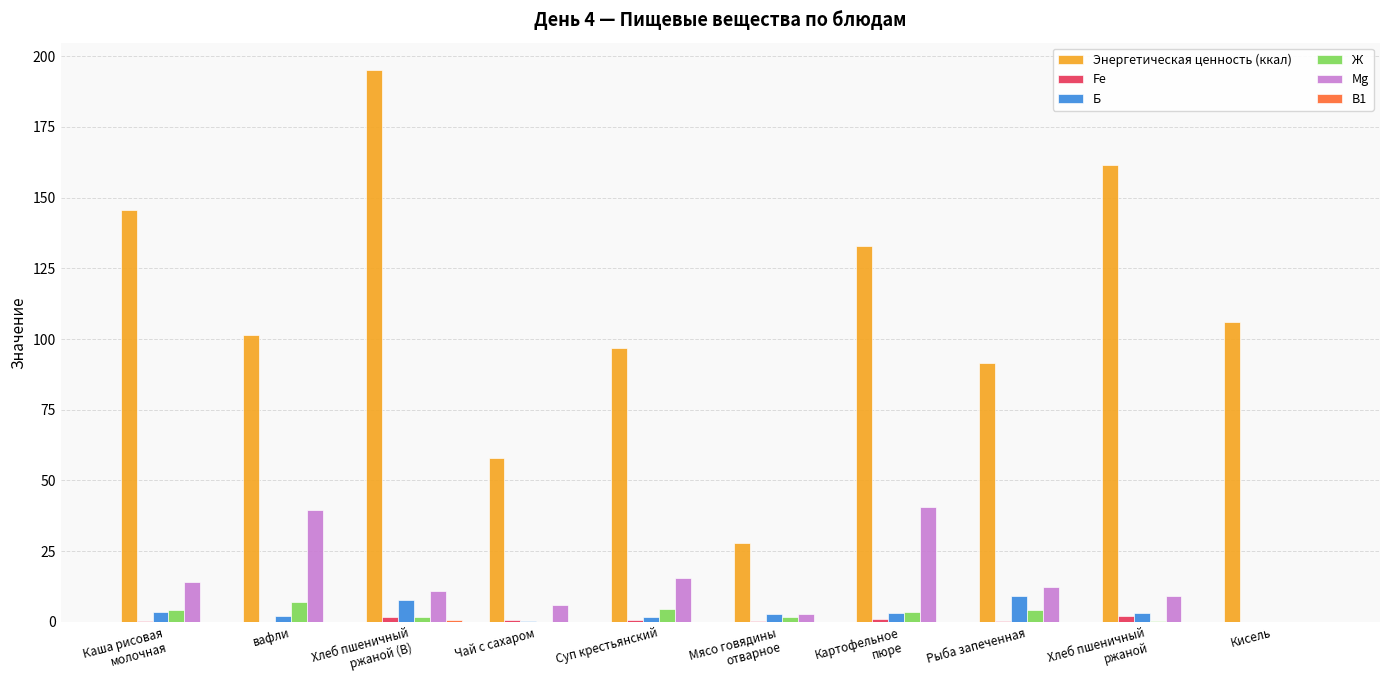

Is the value of Mg at Суп крестьянский greater than the value of Fe at Суп крестьянский?

Yes